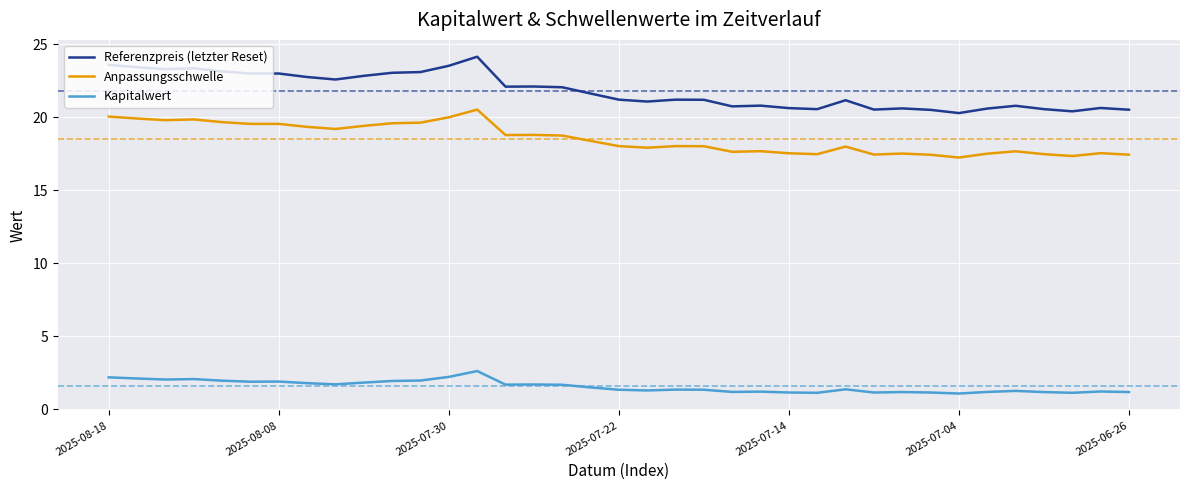

Which series has the largest range (max minus min)?

Referenzpreis (letzter Reset)